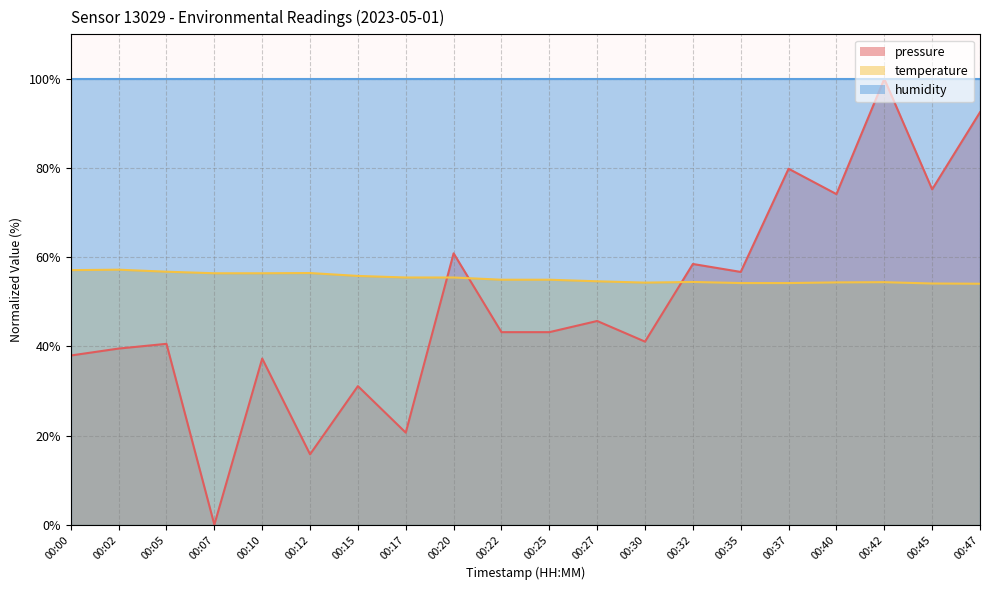

Which series ends up on top after the final intersection of temperature and pressure?

pressure